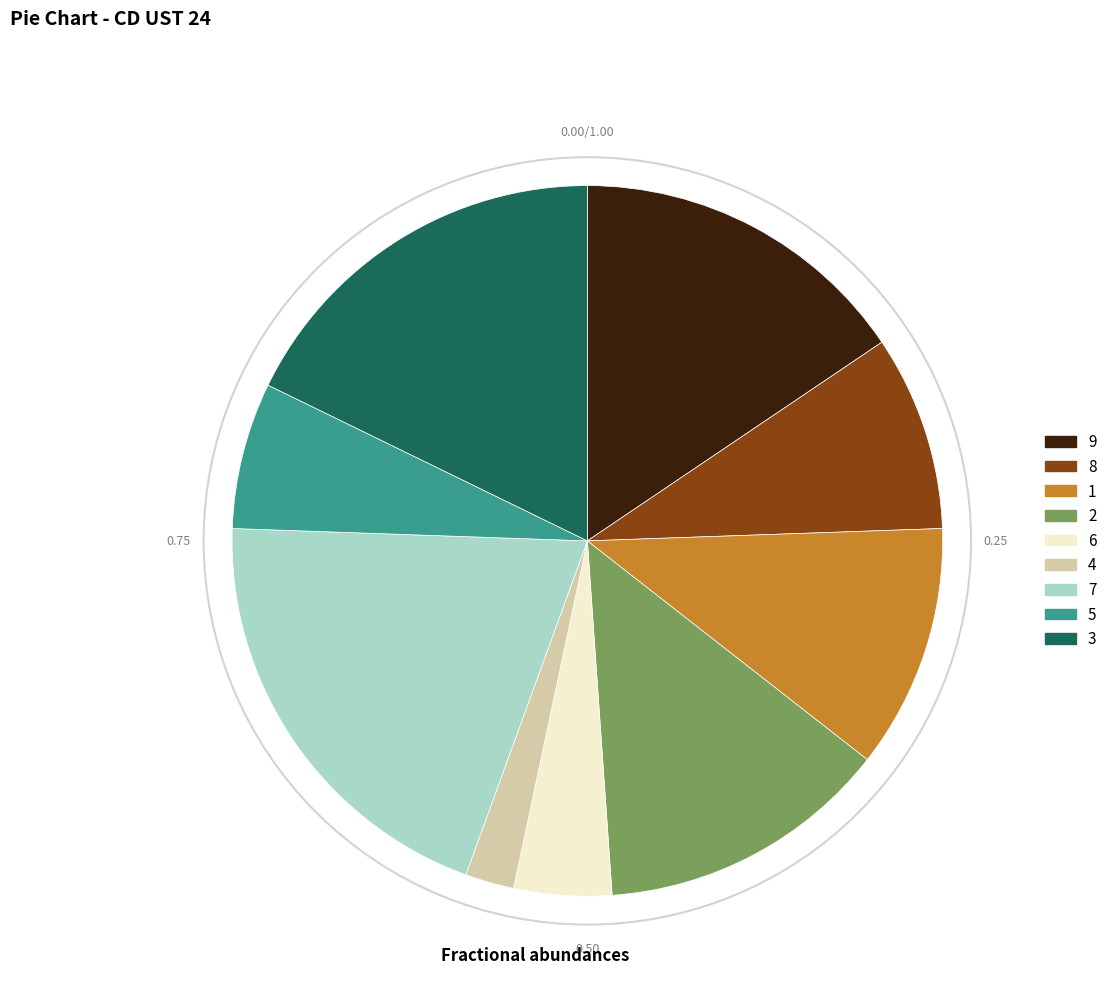

Rank the categories by value from highest to lowest.

7, 3, 9, 2, 1, 8, 5, 6, 4